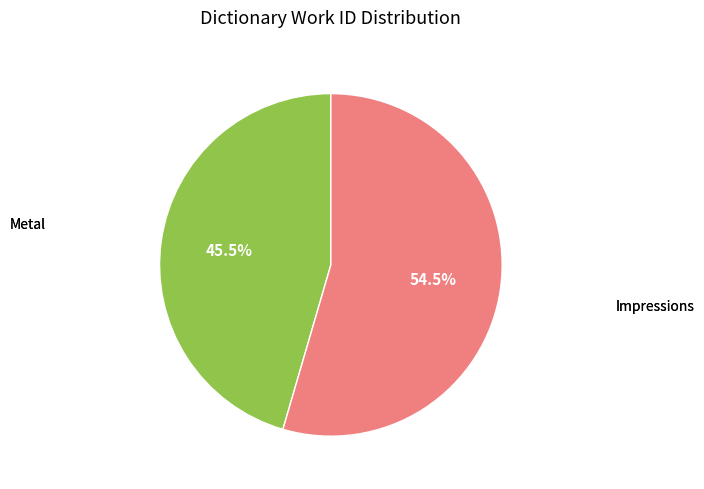

Approximately how many times larger is the value at Metal compared to Impressions?

0.8